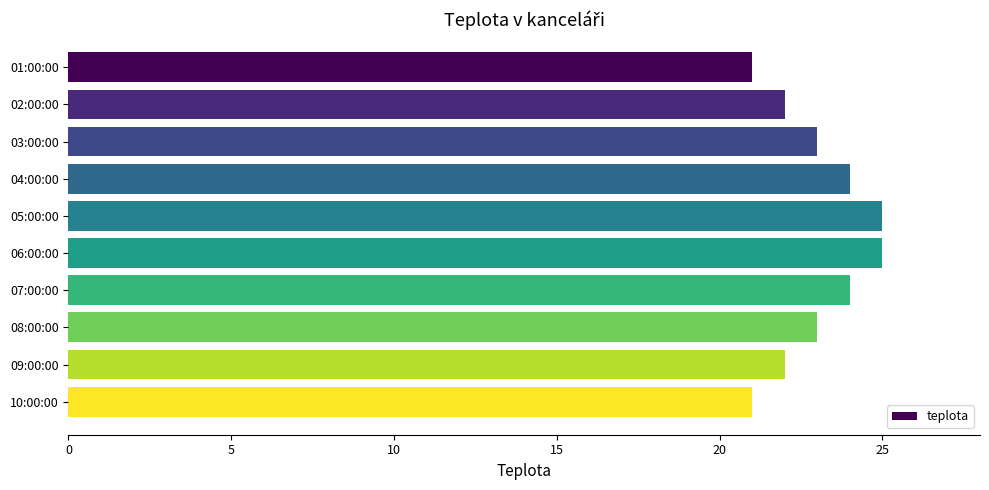

The chart shows a value of 24 at 04:00:00. True or false?

True